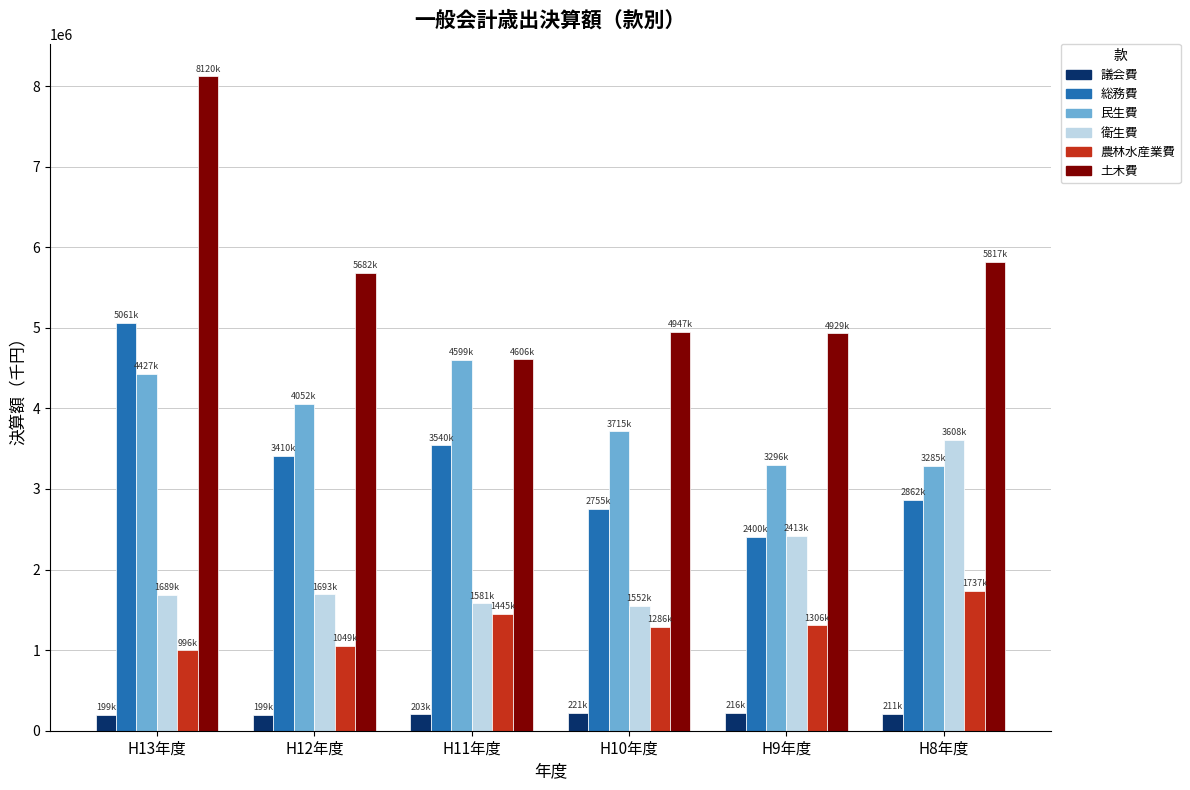

The 農林水産業費 series shows 910226 at H11年度. True or false?

False